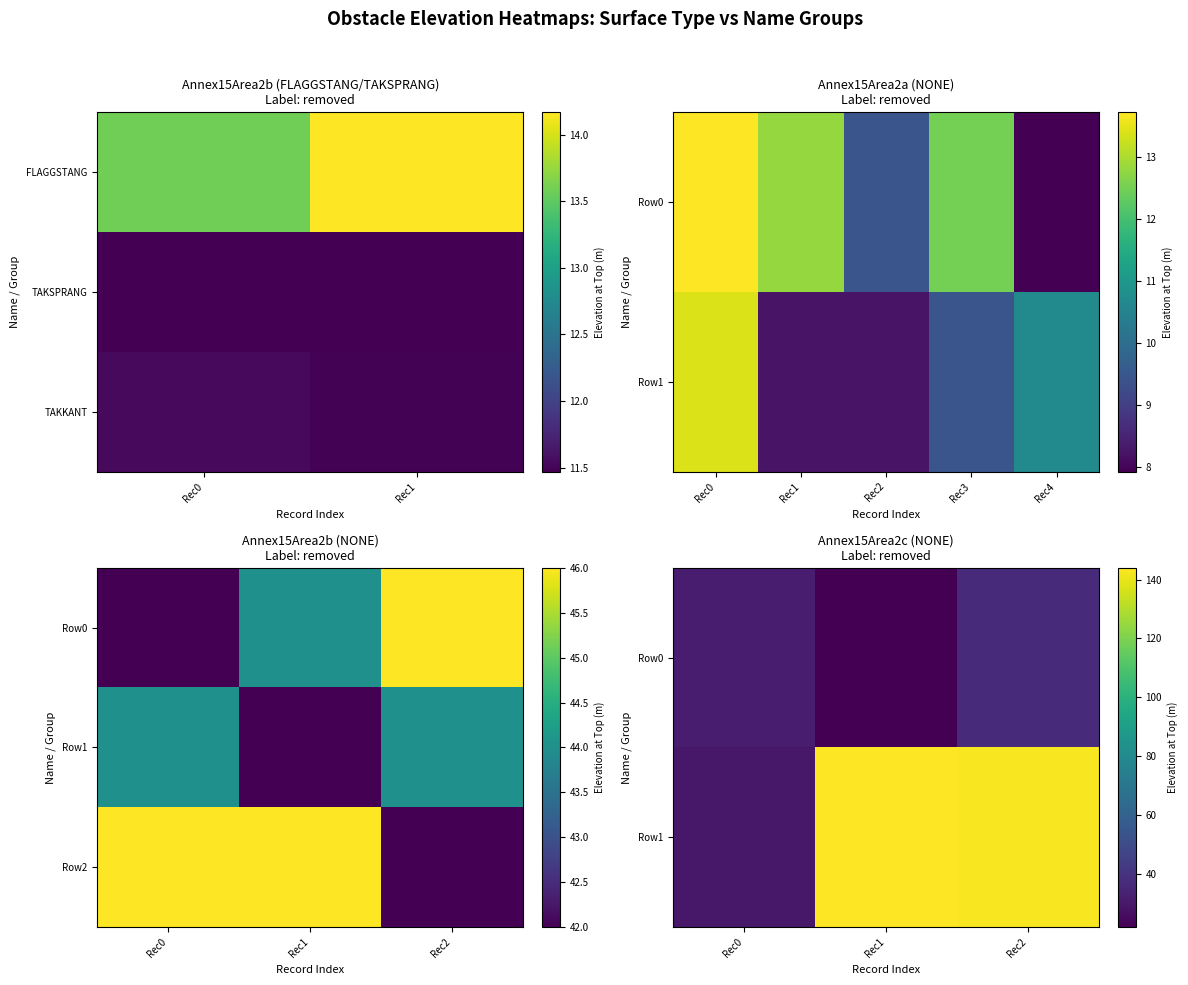

Which series changed the most between Rec0 and Rec1?

Row1